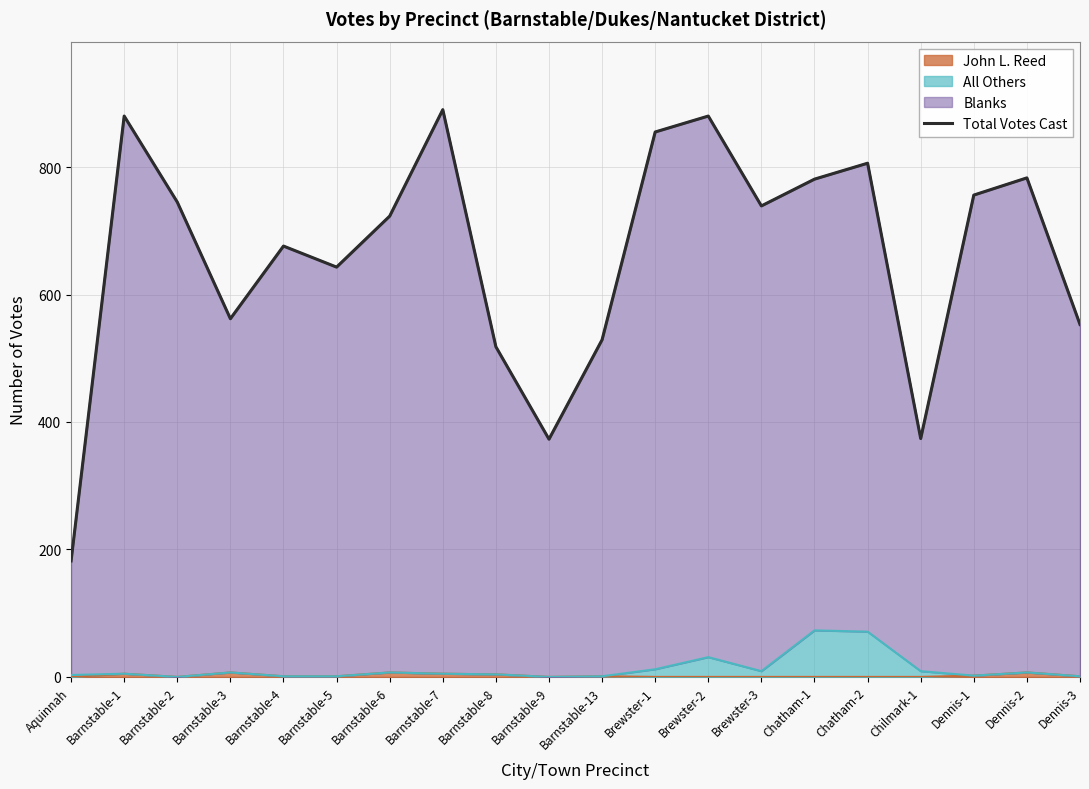

Rank the categories by value from lowest to highest.

Aquinnah, Barnstable-9, Chilmark-1, Barnstable-8, Barnstable-13, Dennis-3, Barnstable-3, Barnstable-5, Barnstable-4, Barnstable-6, Brewster-3, Barnstable-2, Dennis-1, Chatham-1, Dennis-2, Chatham-2, Brewster-1, Barnstable-1, Brewster-2, Barnstable-7